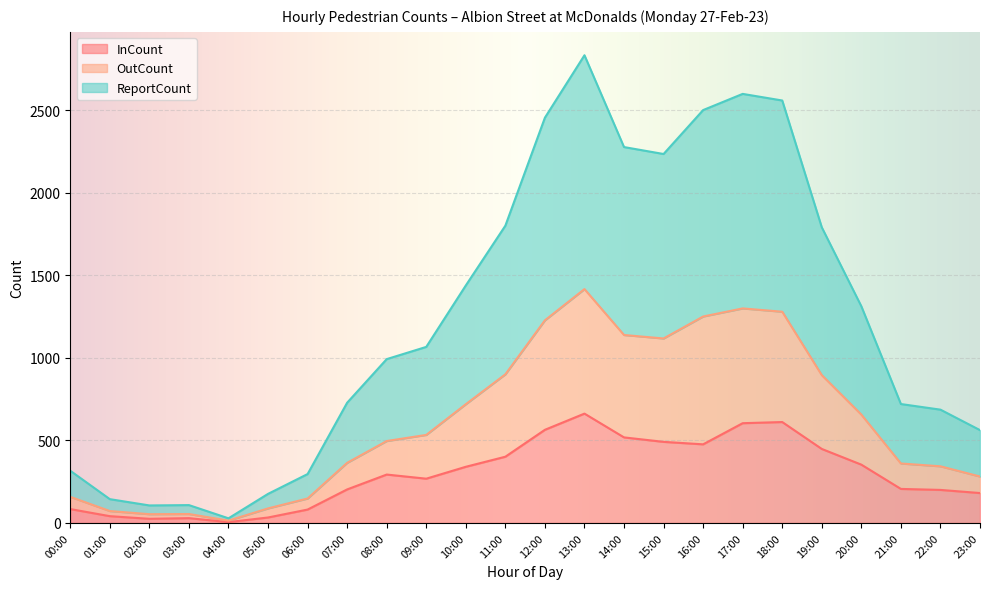

How many data points in ReportCount are less than 1066?

12